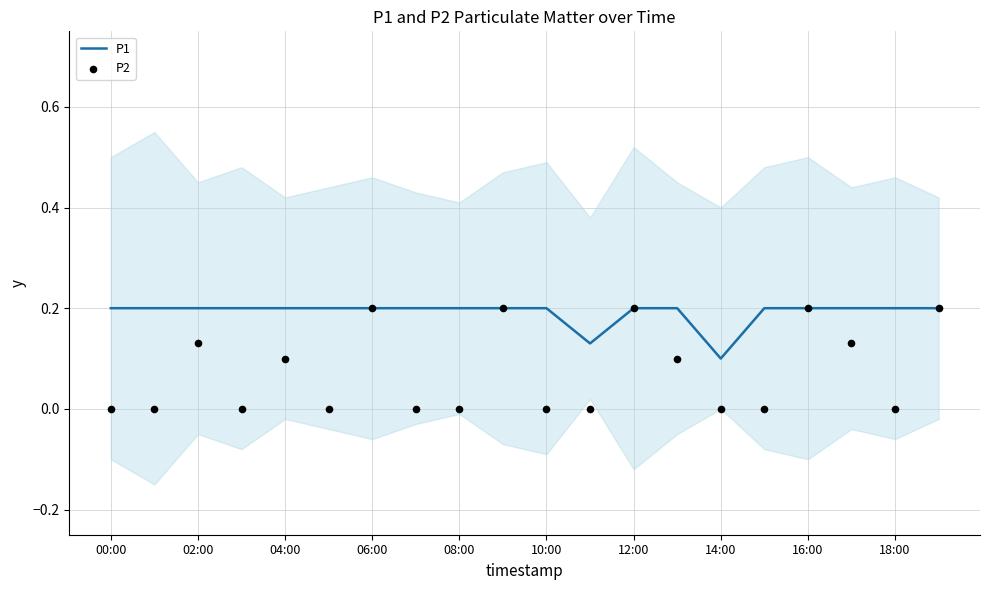

At how many categories does at least one series exceed 0?

20